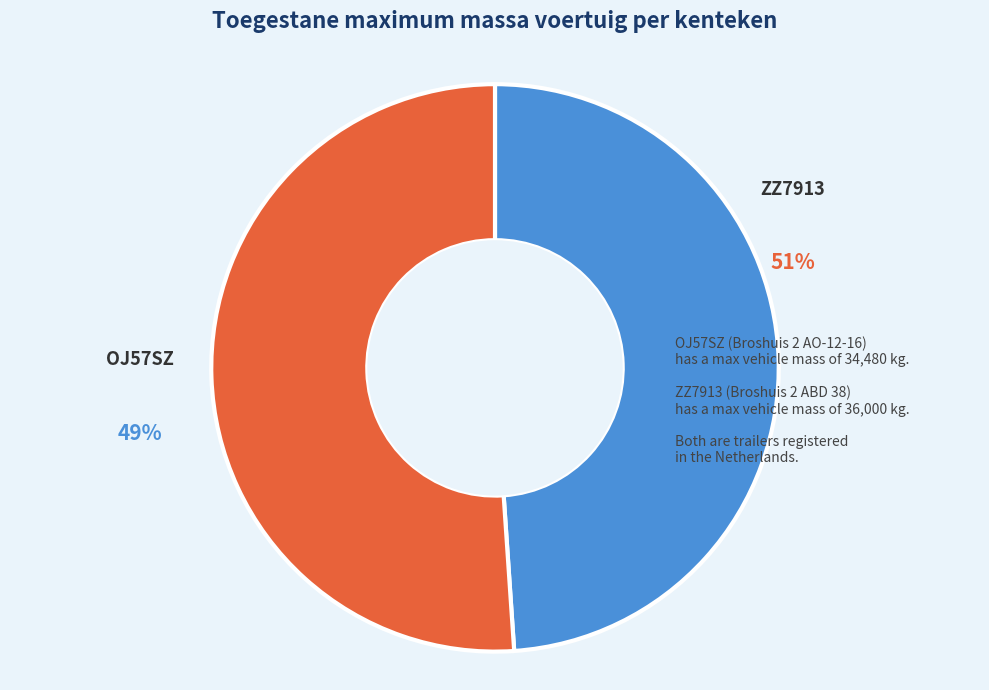

Combined, do ZZ7913 and OJ57SZ account for over 50%?

Yes